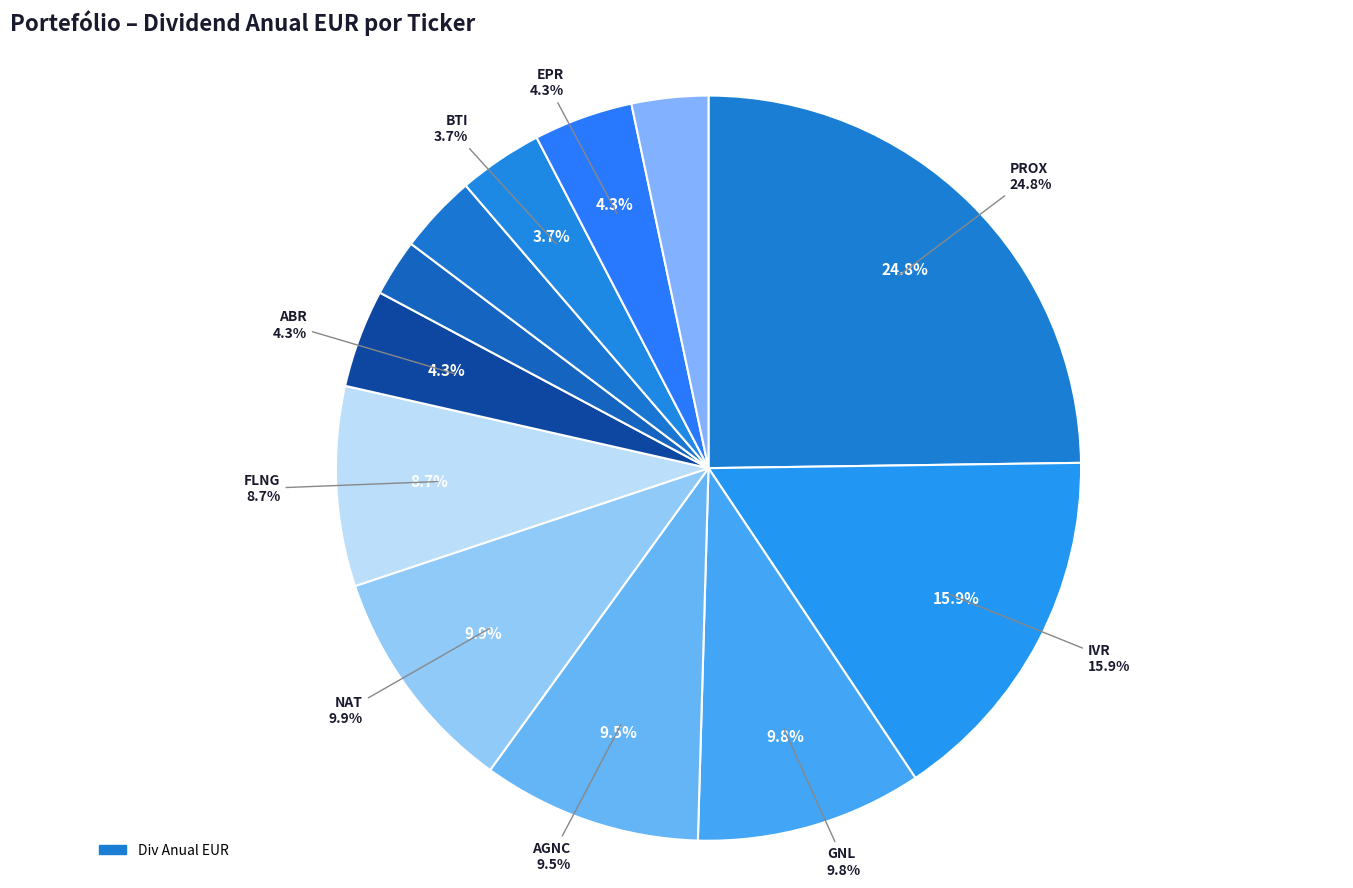

How many slices are in this pie chart?

12